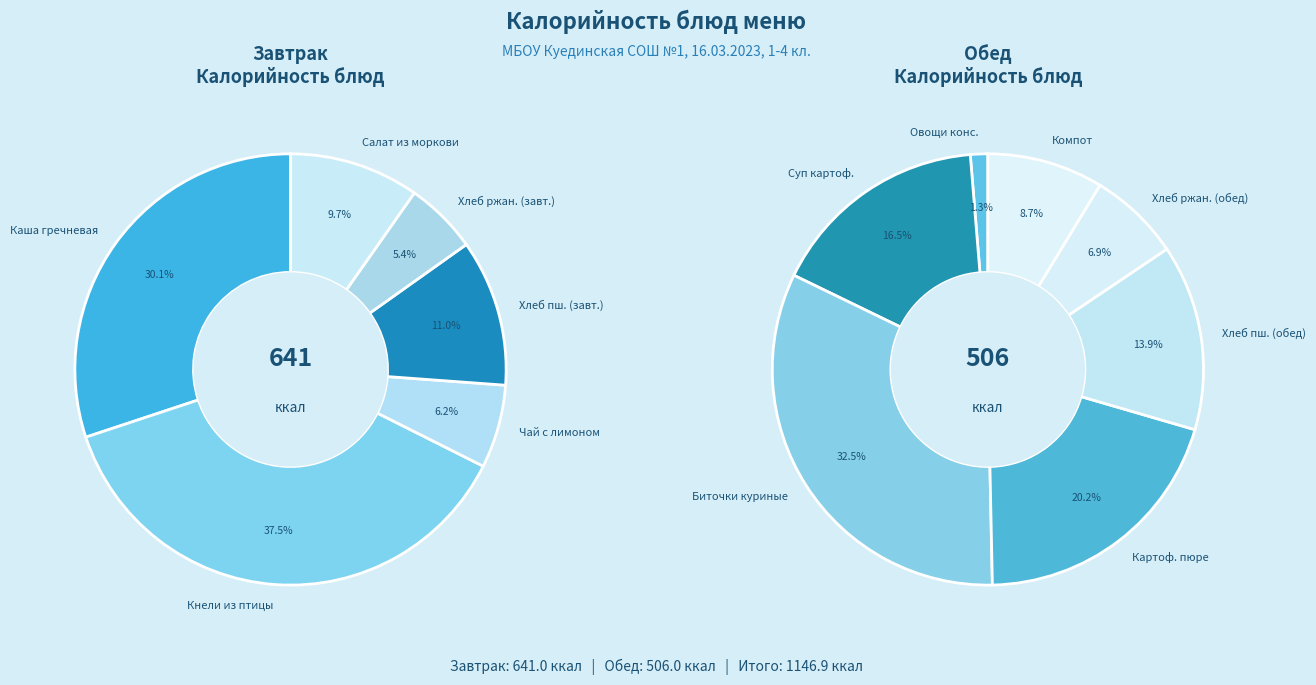

Approximately how many times larger is the value at Хлеб ржаной (завтрак) compared to Чай с лимоном?

0.9